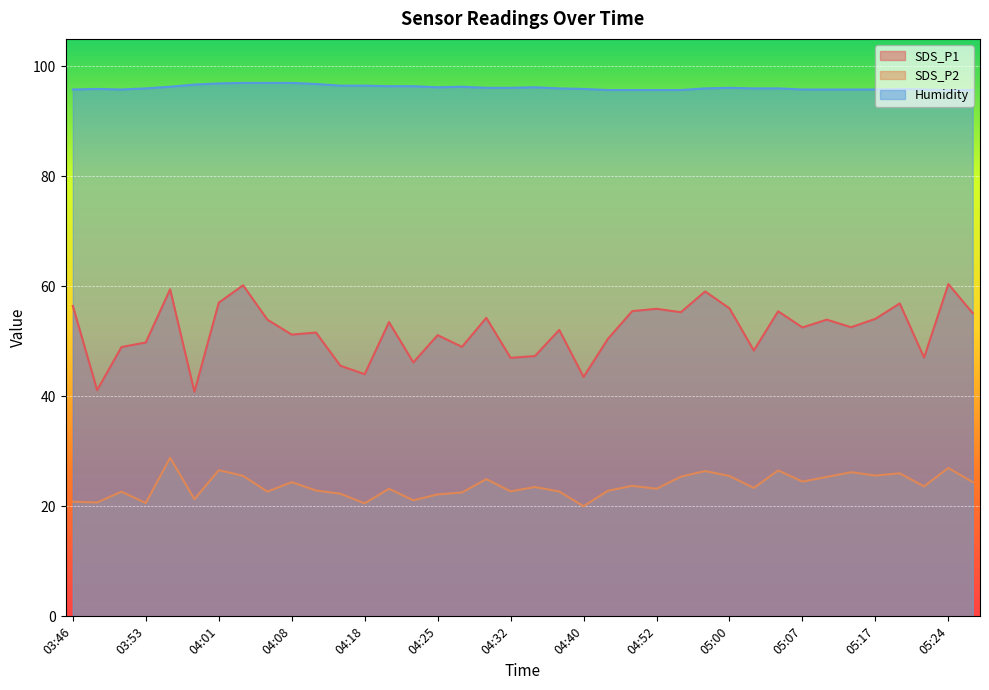

The Humidity series shows 133.2 at 04:15. True or false?

False